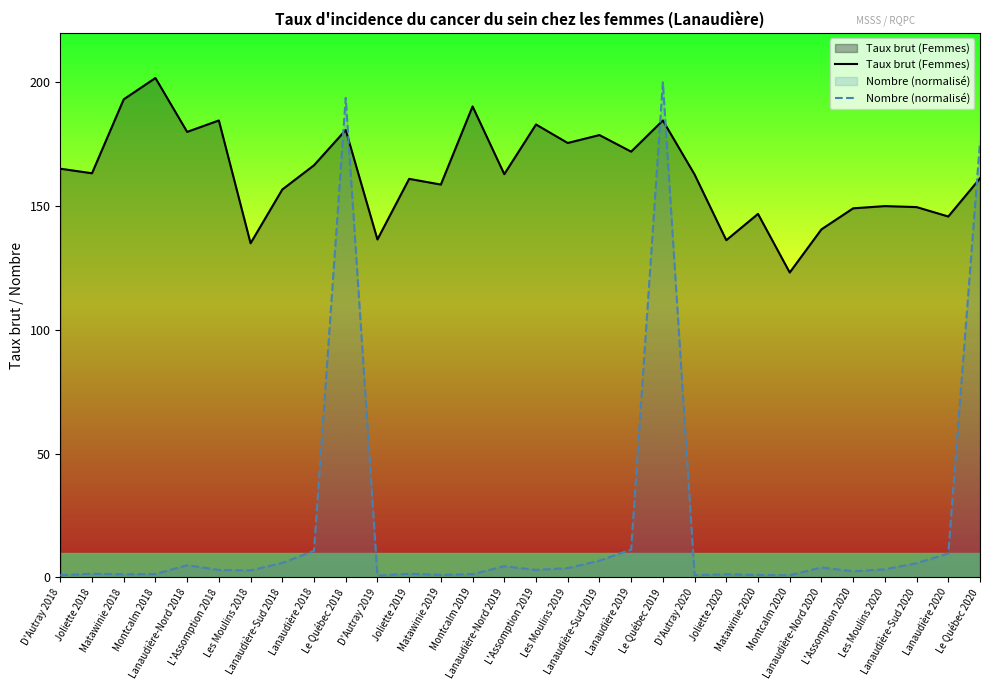

Count the number of categories in the chart.

30